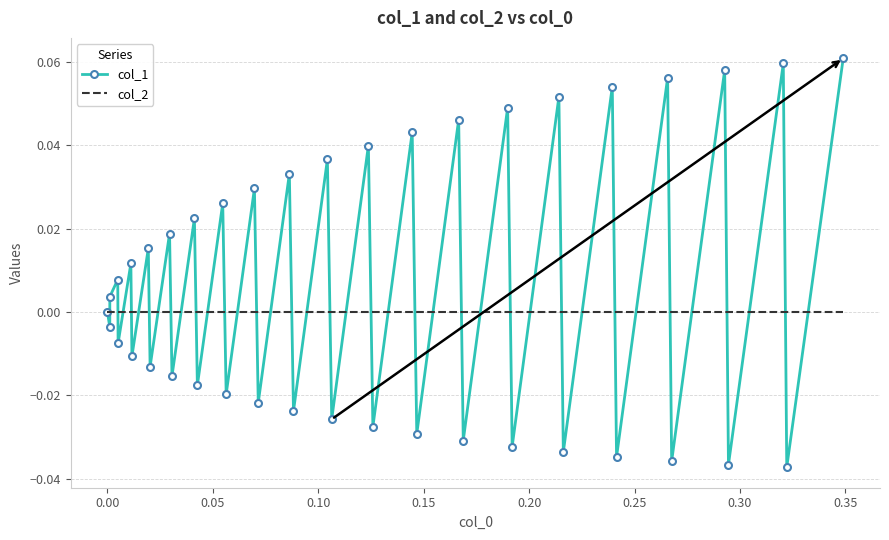

Which series has the largest total across all categories?

col_1